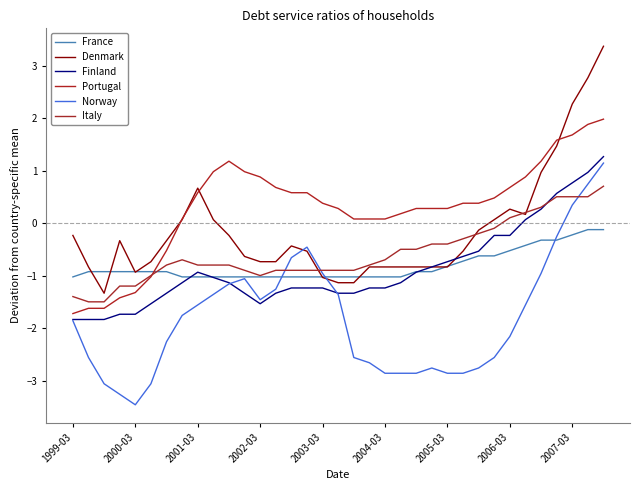

Count the number of data series in this chart.

6